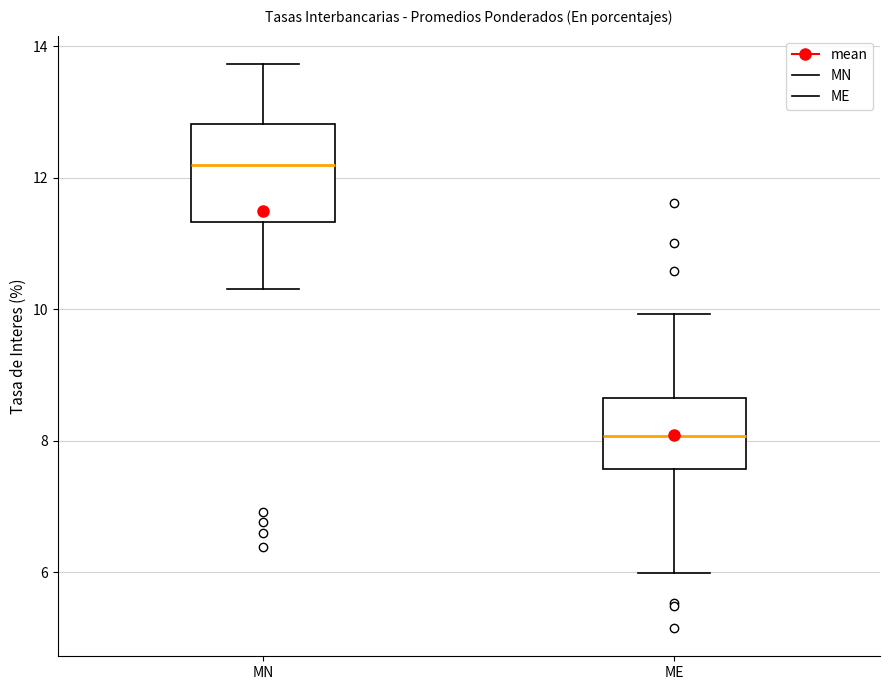

Where is the upper edge of the box for MN on the y-axis? The values are not printed on the chart, so give them approximately, as read against the axis.

12.8